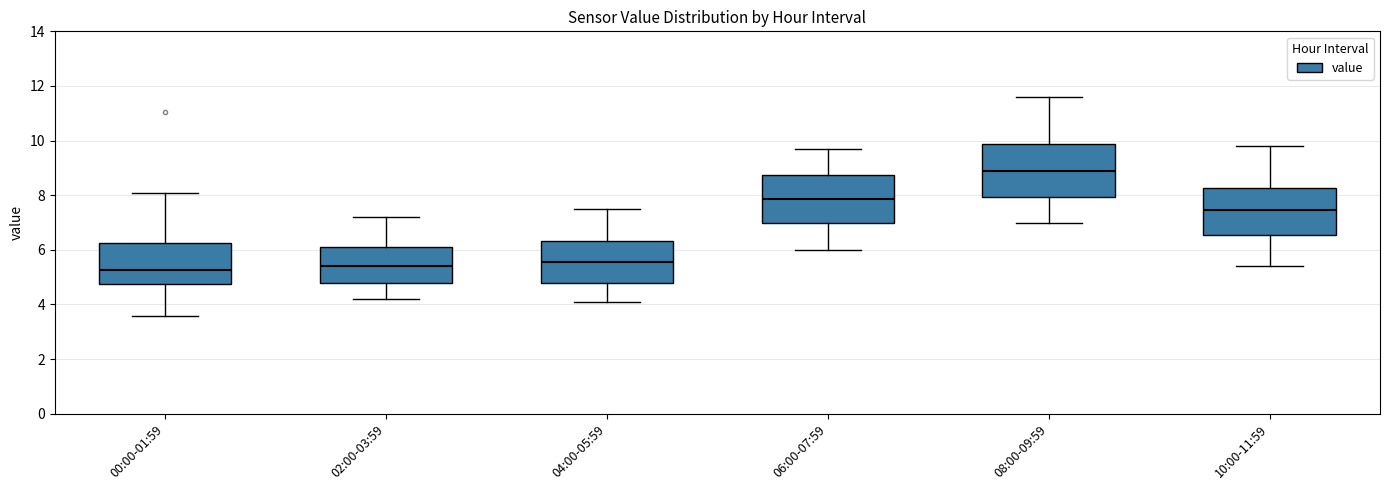

Reading left to right, read every box against the y-axis: the position of its median line, the range the box covers, and the ends of its whiskers. The values are not printed on the chart, so give them approximately, as read against the axis.

00:00-01:59: median 5.2, box 4.8 to 6.2, whiskers 3.6 to 8.0
02:00-03:59: median 5.4, box 4.8 to 6.2, whiskers 4.2 to 7.2
04:00-05:59: median 5.6, box 4.8 to 6.4, whiskers 4.2 to 7.6
06:00-07:59: median 7.8, box 7.0 to 8.8, whiskers 6.0 to 9.8
08:00-09:59: median 9.0, box 8.0 to 9.8, whiskers 7.0 to 11.6
10:00-11:59: median 7.4, box 6.6 to 8.2, whiskers 5.4 to 9.8